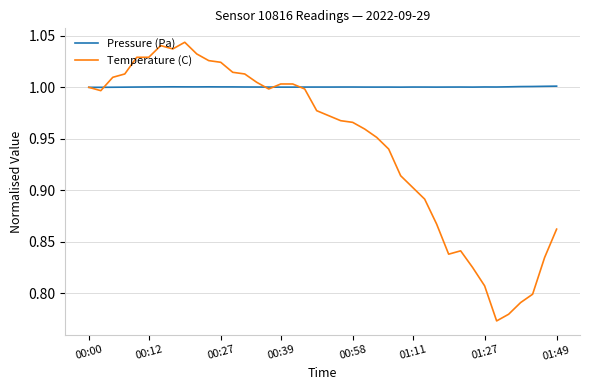

Rank the series by their maximum value, from highest to lowest.

Temperature (C), Pressure (Pa)